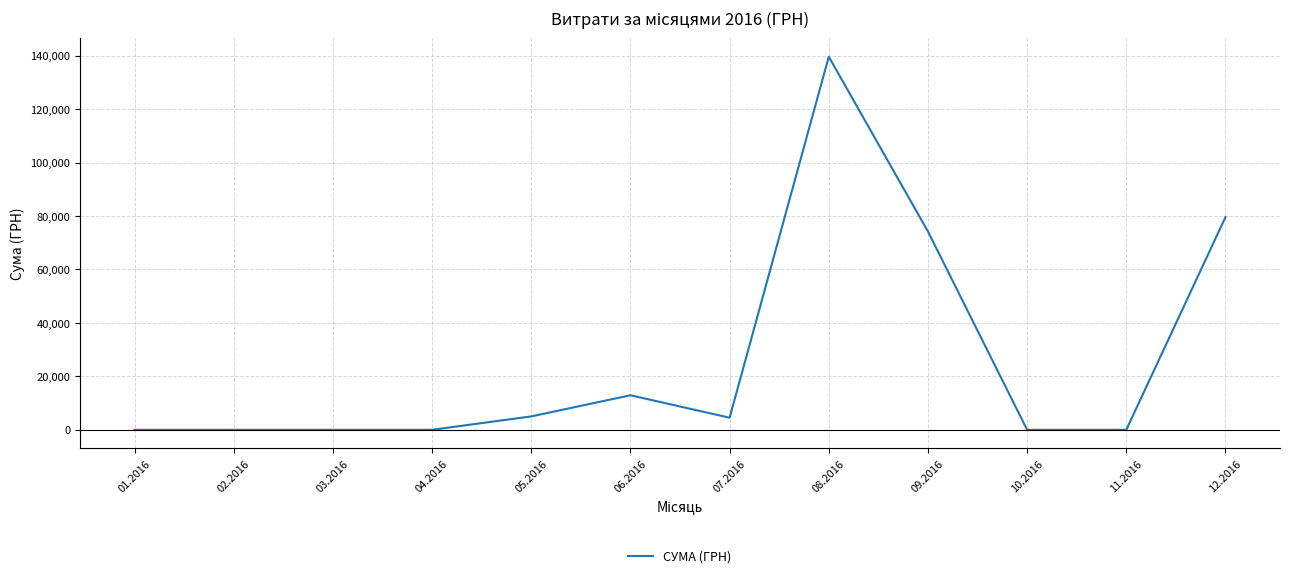

The value at 07.2016 is 4527.0. True or false?

True